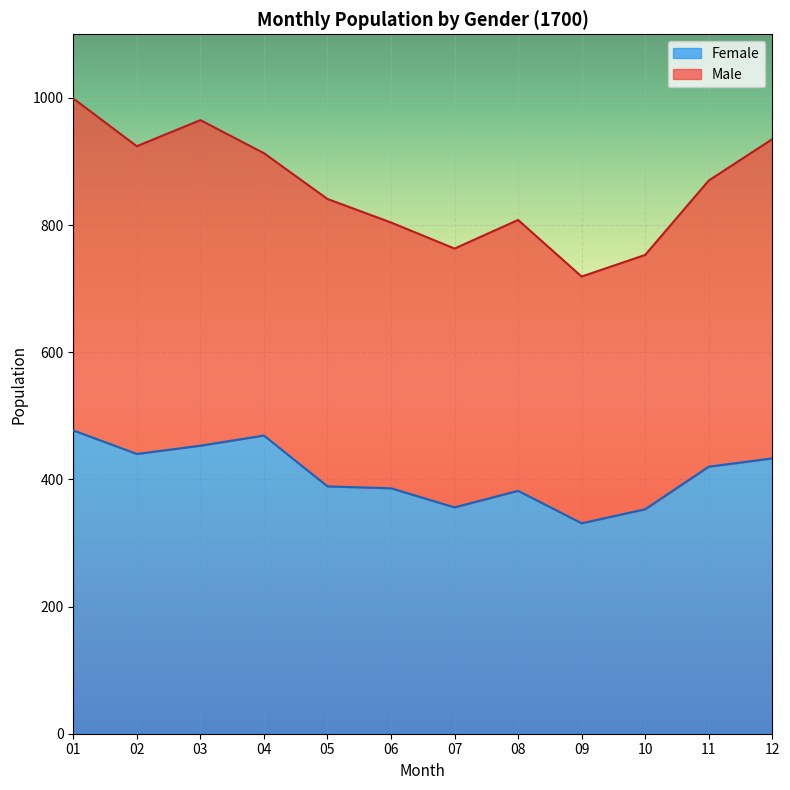

What is the sum of the values at 12 and 03?

886